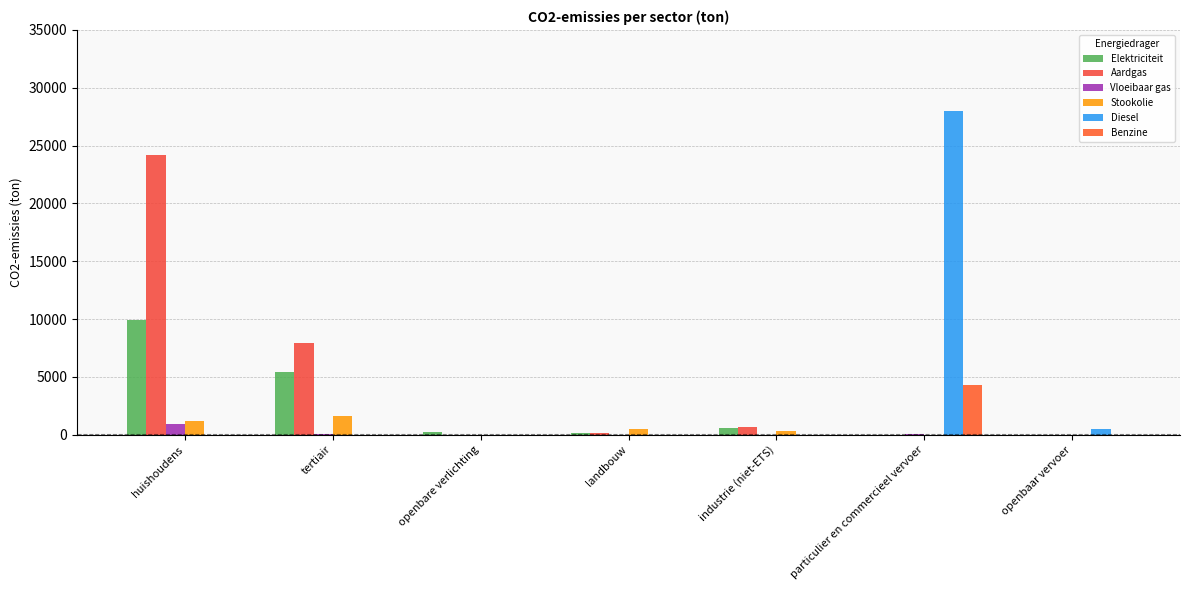

What are all the series names shown in the legend?

Elektriciteit, Aardgas, Vloeibaar gas, Stookolie, Diesel, Benzine